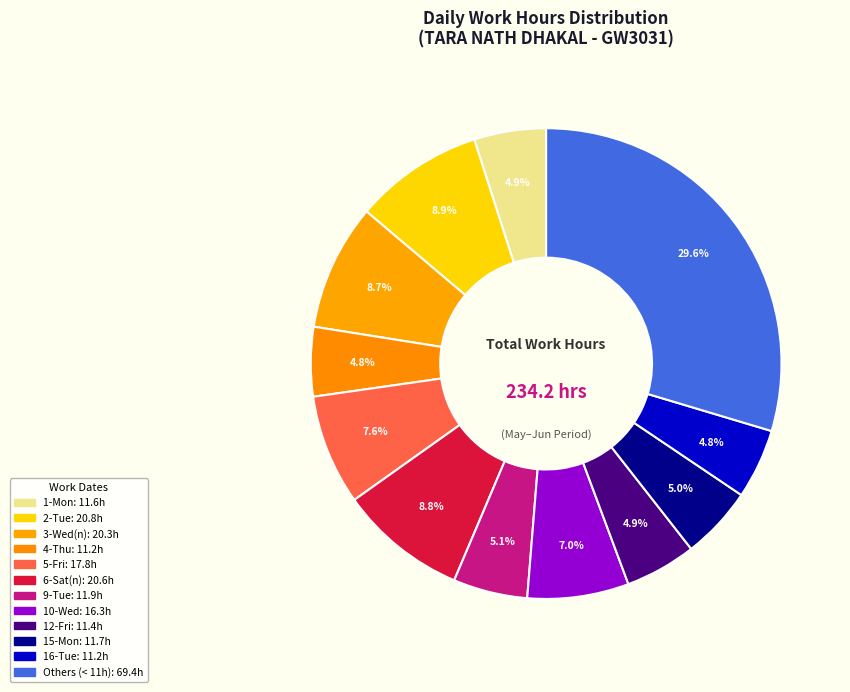

How many slices are in this pie chart?

12